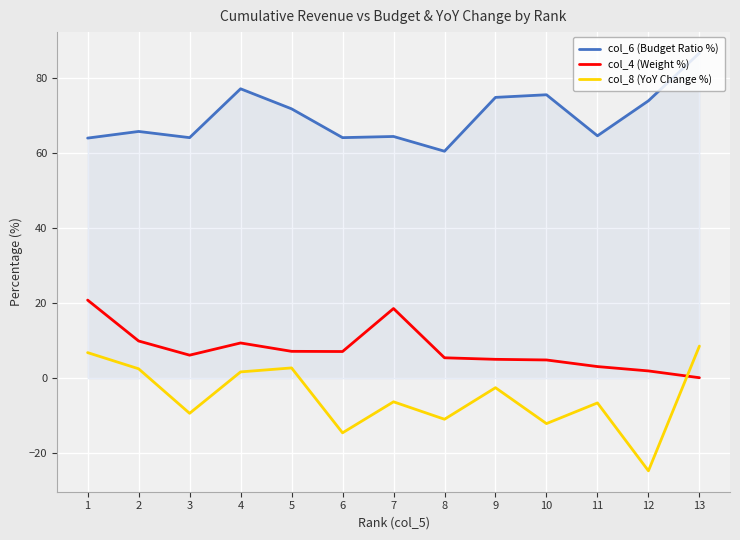

Is the value of col_4 (Weight %) at 9 greater than the value of col_8 (YoY Change %) at 13?

No